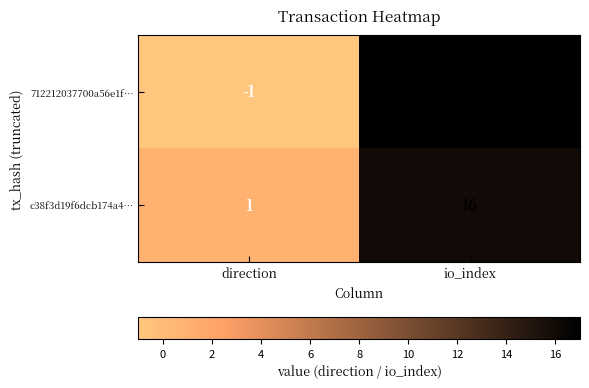

True or false: c38f3d19f6dcb174a4… has a value of 23 at io_index.

False